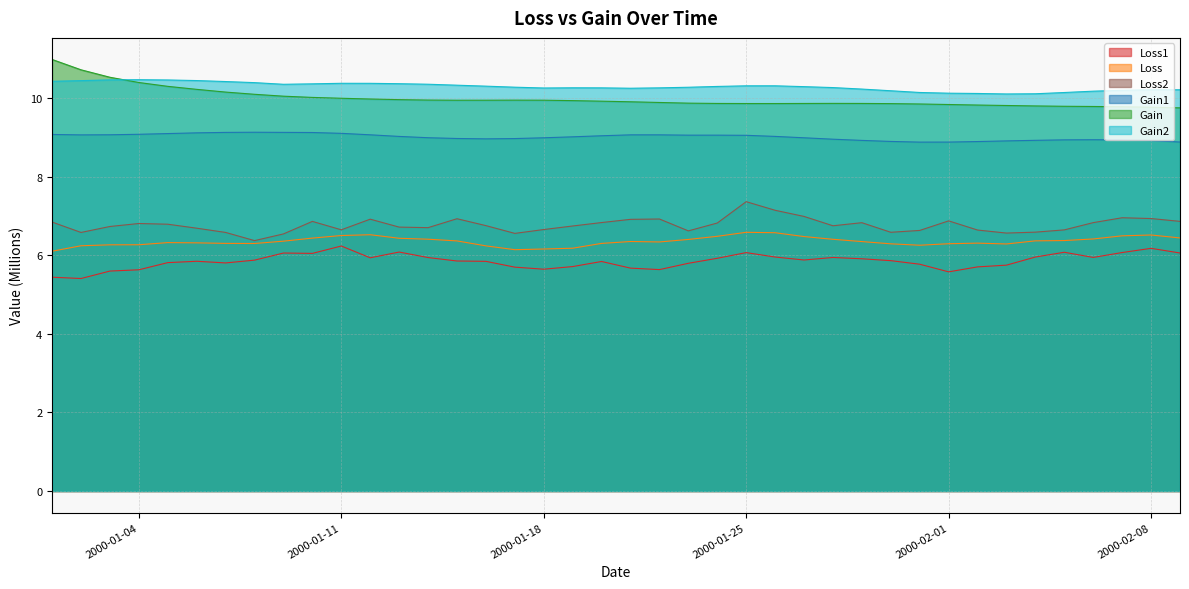

True or false: Loss2 has more than 1 interior local peaks.

True